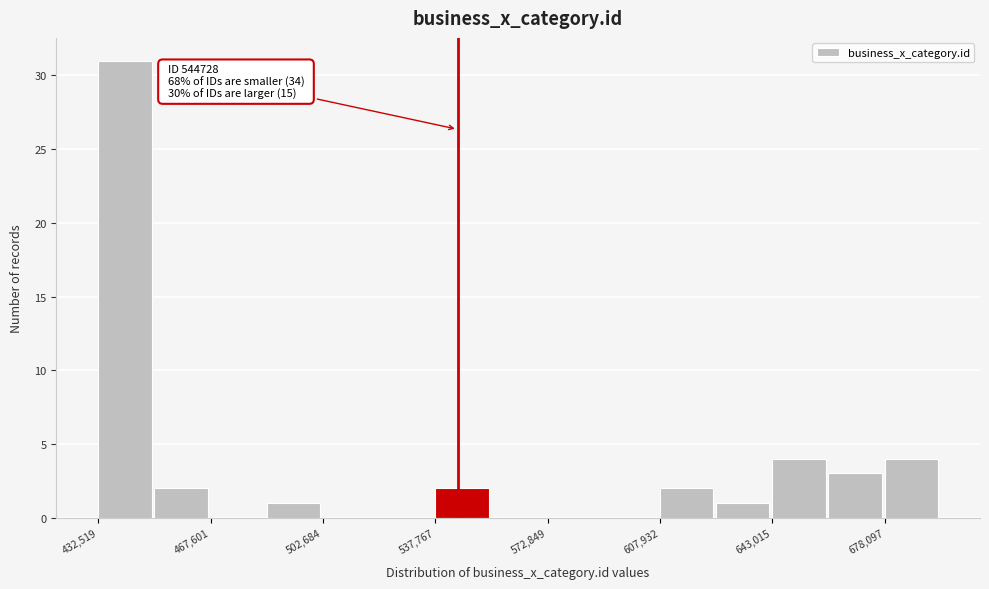

Around what value on the x-axis is the tallest bar? Give the approximate position of its centre, as read against the axis.

440000